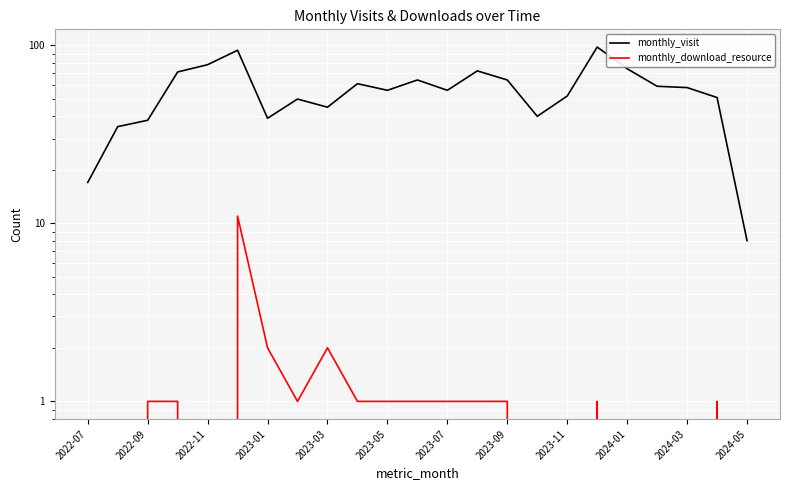

Which series has the largest total across all categories?

monthly_visit